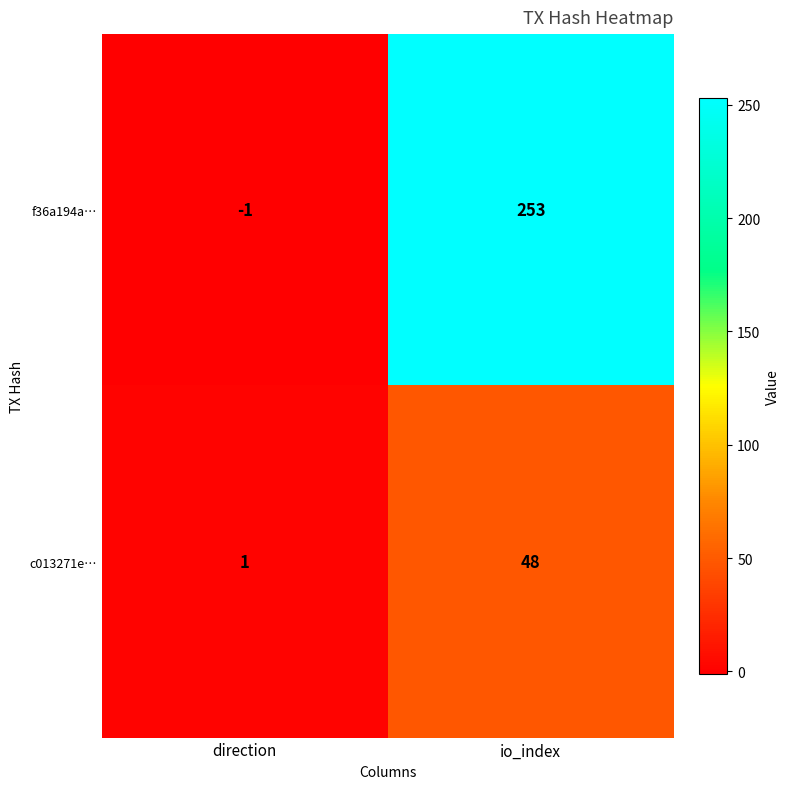

How many series are shown in this chart?

2